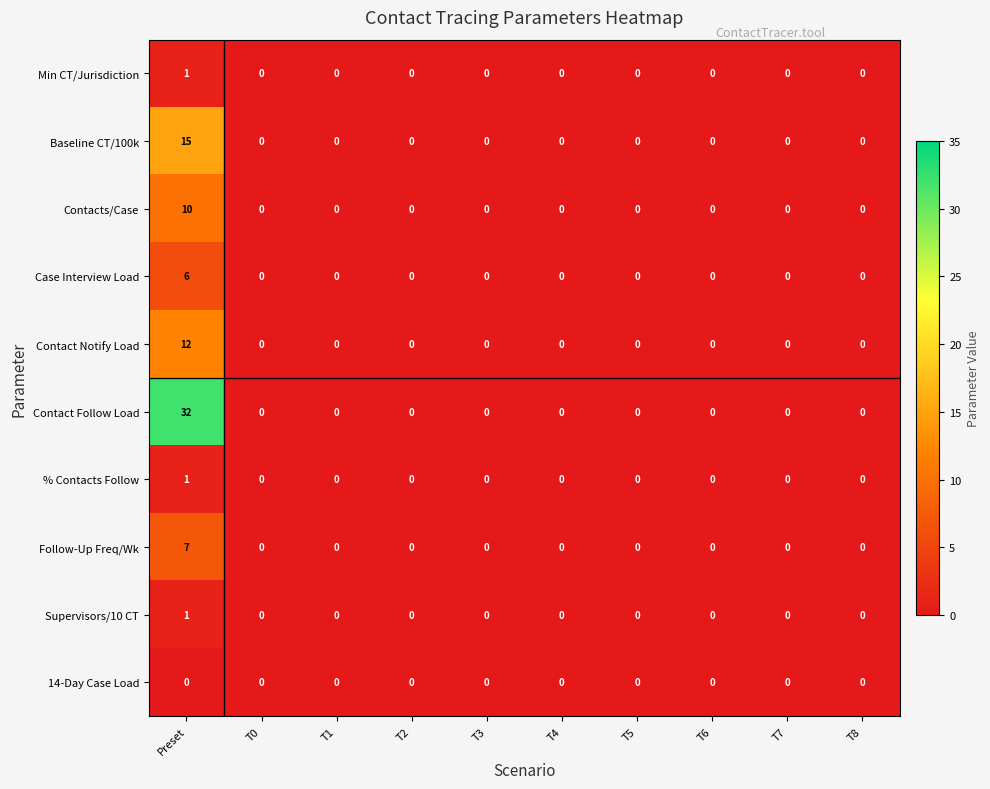

Is it true that Contacts/Case equals 4 at T7?

False